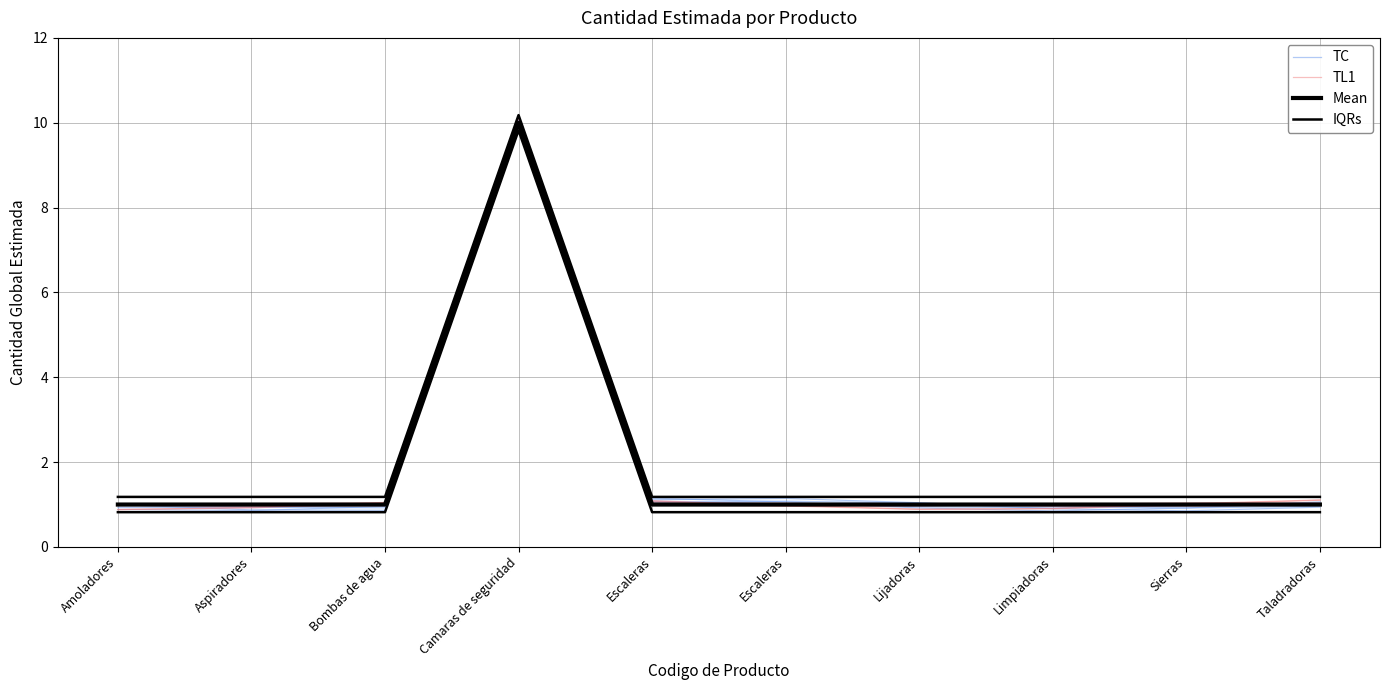

Which series has the widest spread of values?

TL1